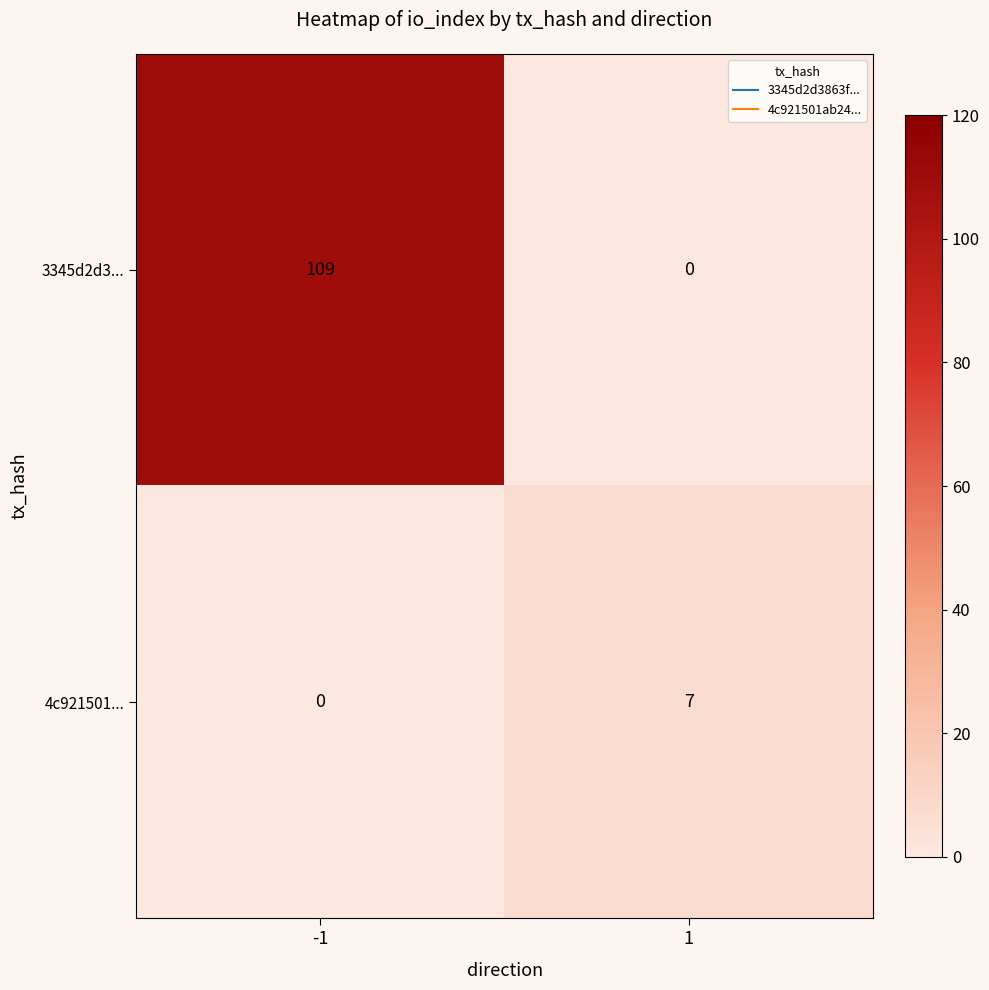

List the series in order of their overall mean, lowest first.

4c921501..., 3345d2d3...